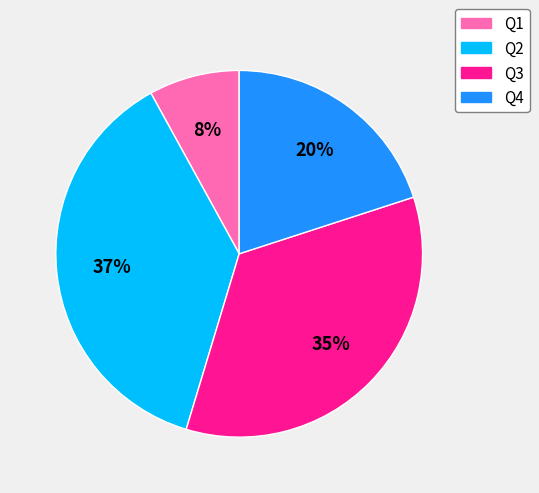

Which has a higher value, Q3 or Q1?

Q3